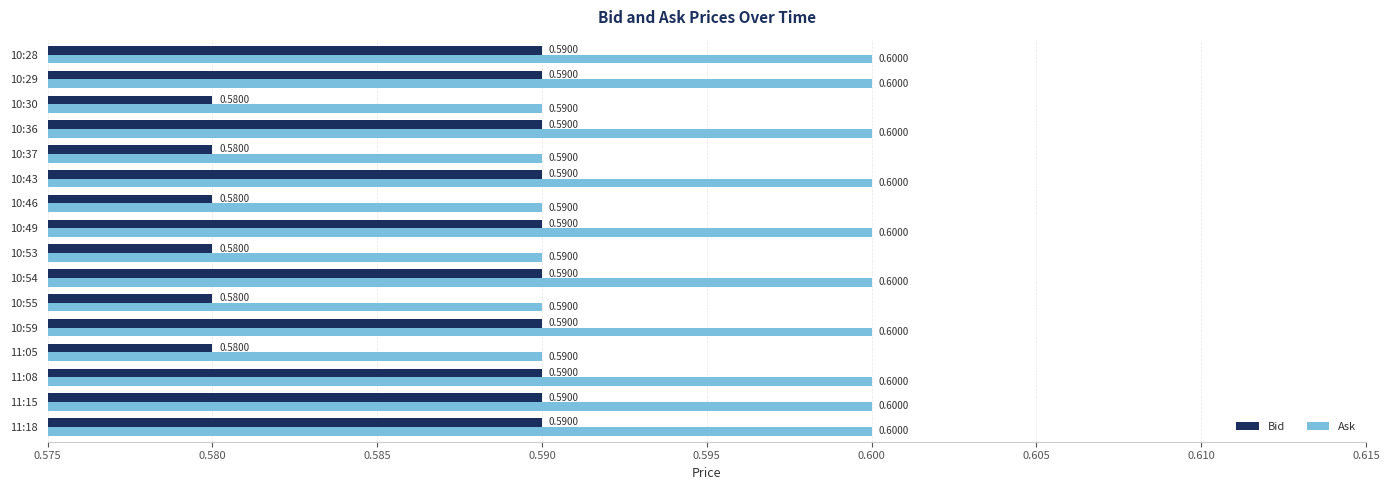

What is the sum of the Bid values at 10:54 and 10:30?

1.2